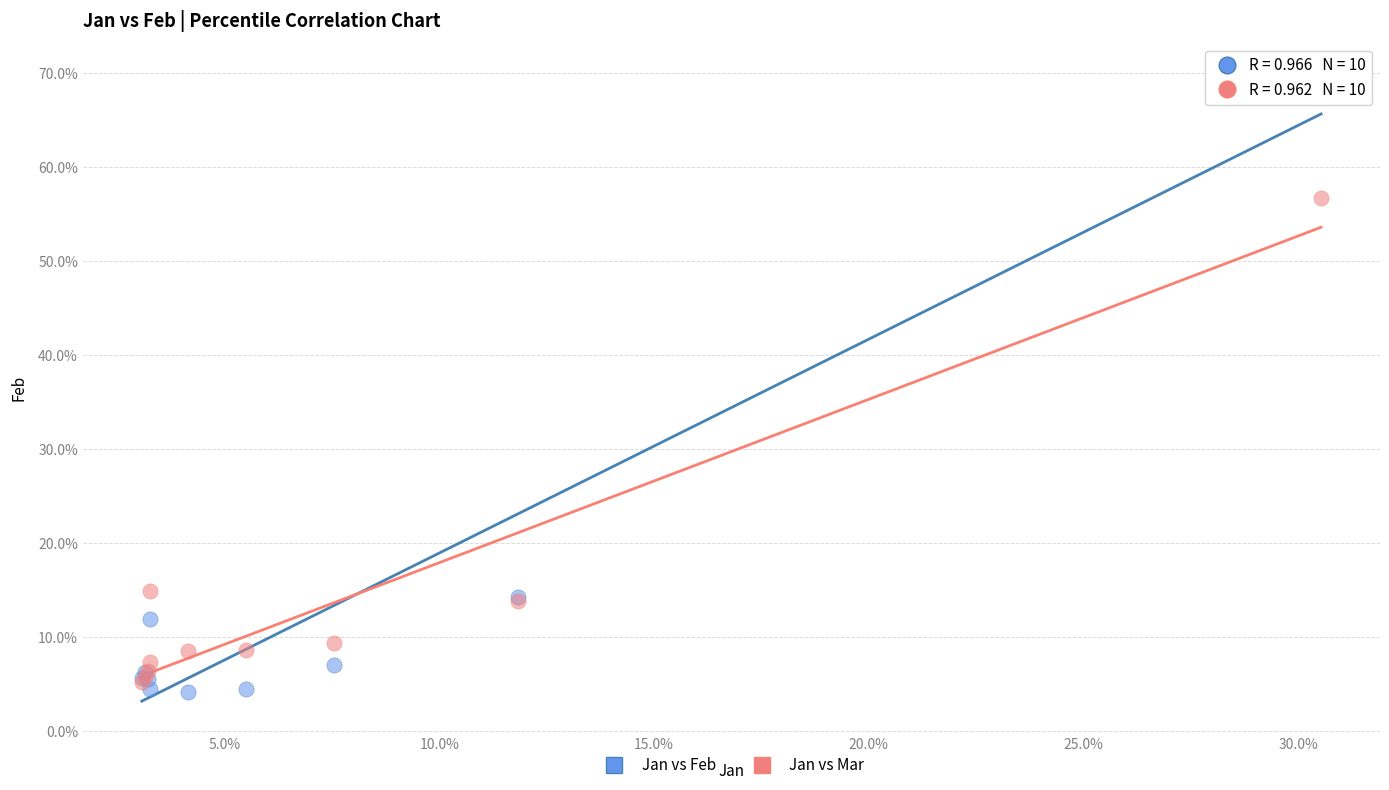

Which series reaches the minimum Y coordinate?

Jan vs Feb